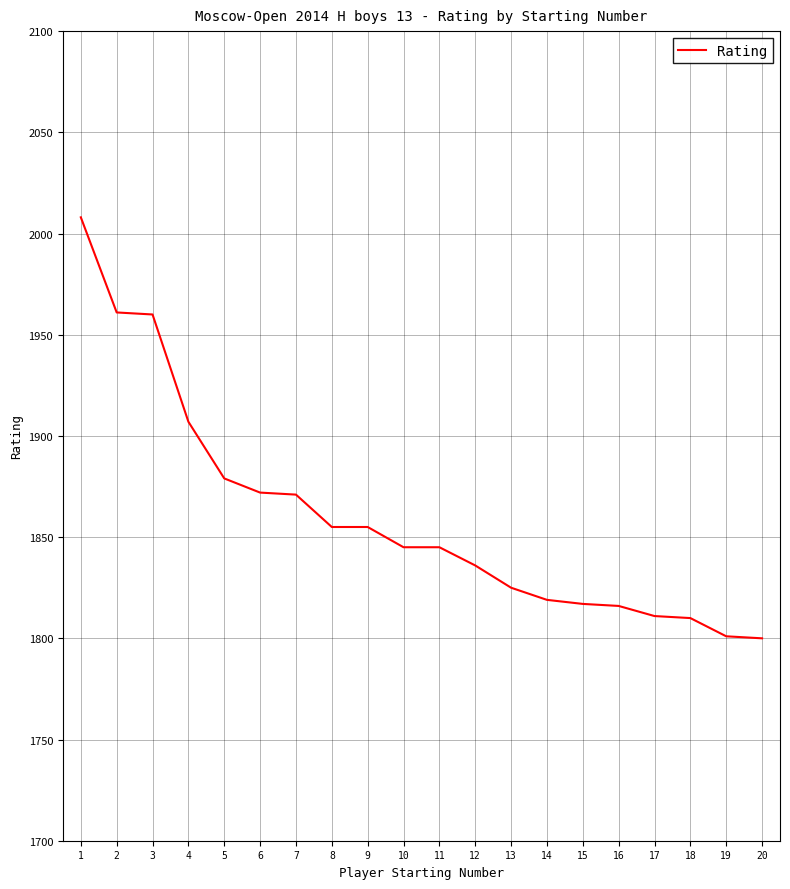

How many series are shown in this chart?

1